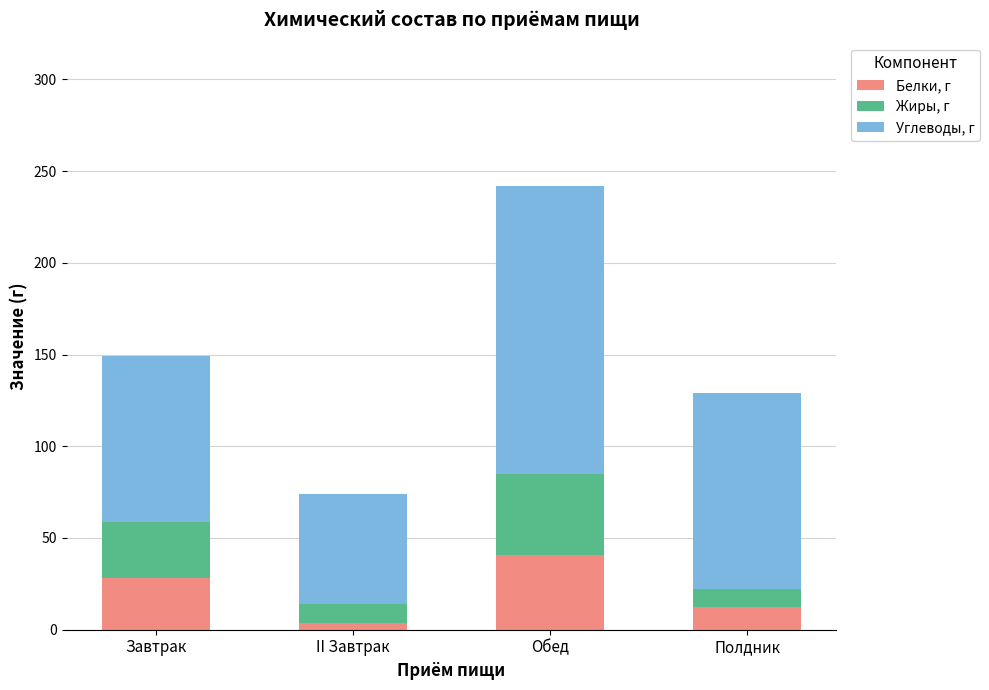

What is the difference between the Белки, г values at Полдник and Завтрак?

15.9